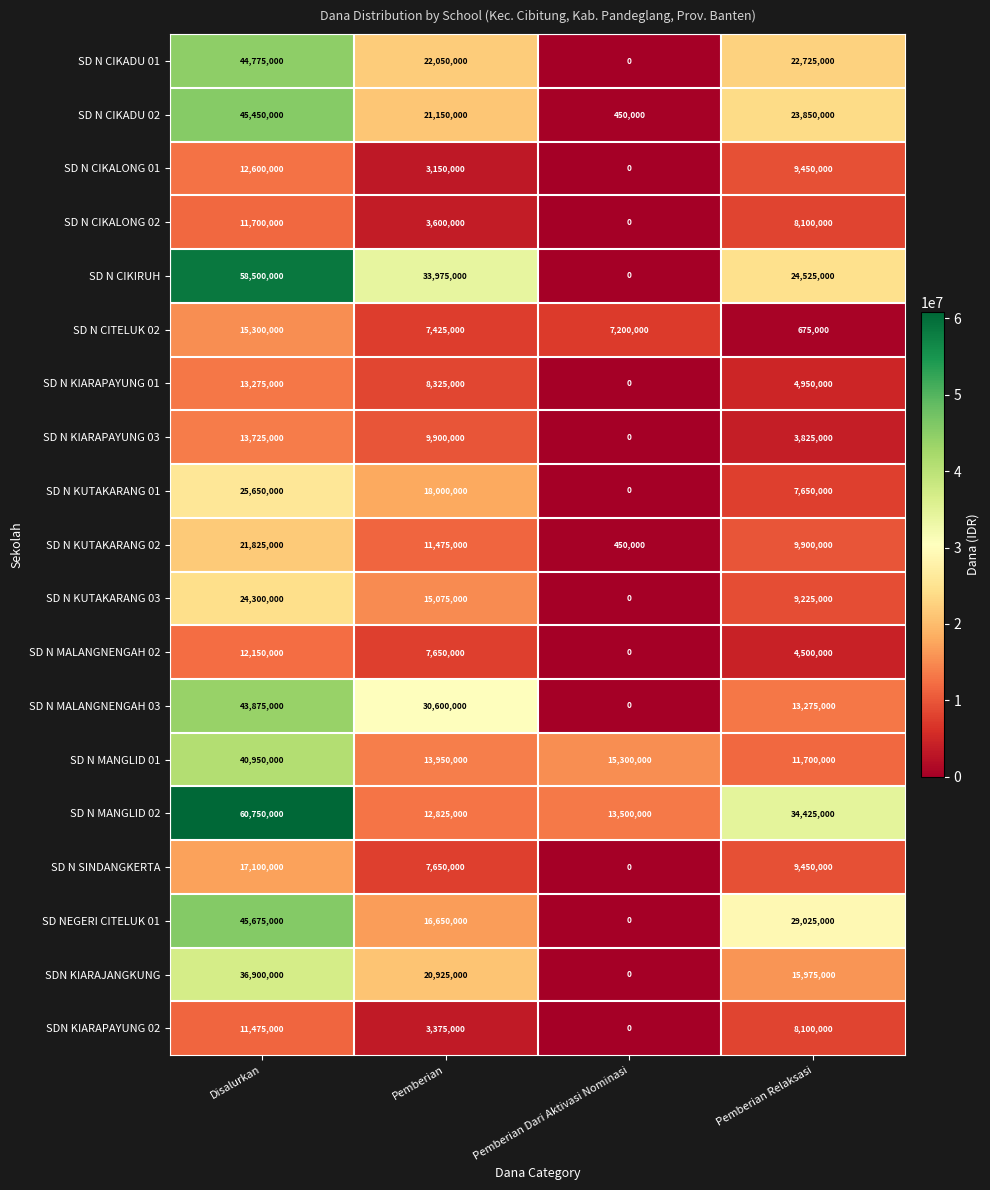

Which series has the largest total across all categories?

SD N MANGLID 02